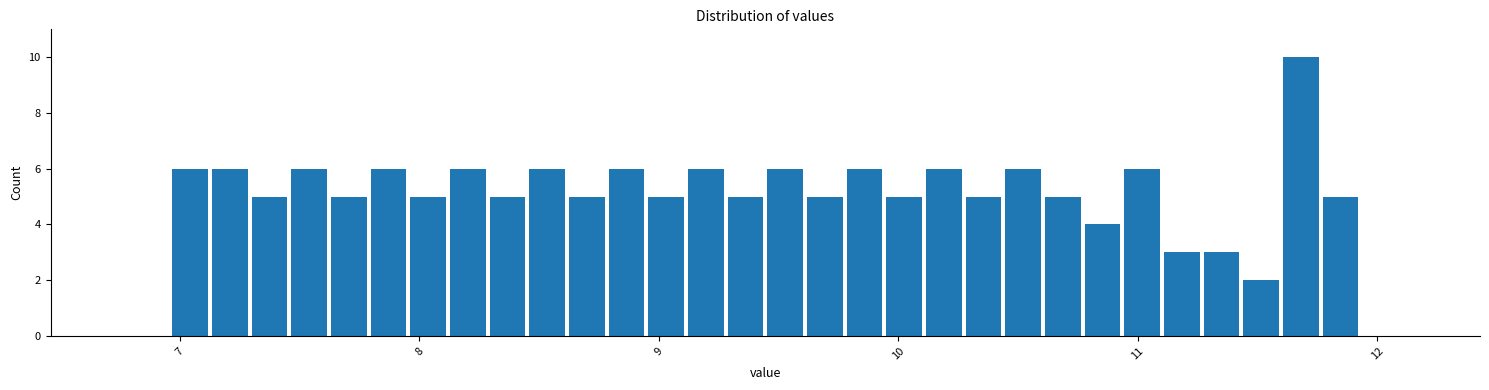

Read against the x-axis, roughly where is the centre of the tallest bar?

11.7